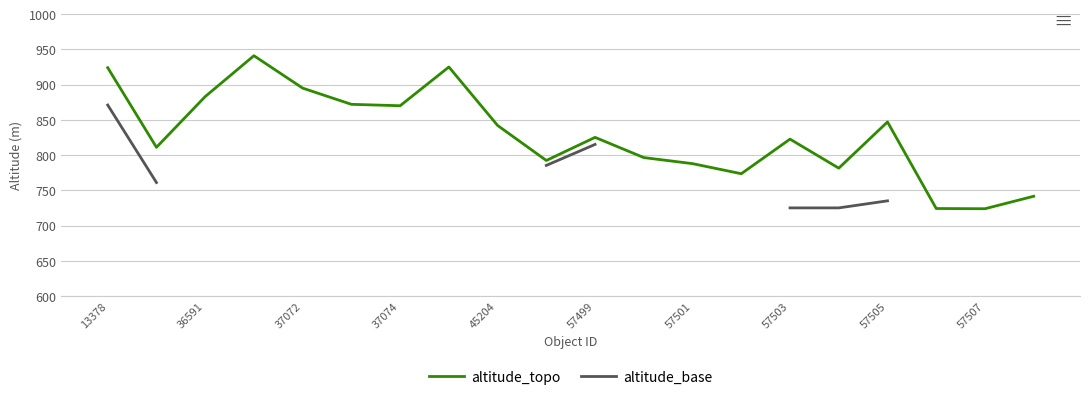

What is the lowest value of the altitude_topo series?

723.8